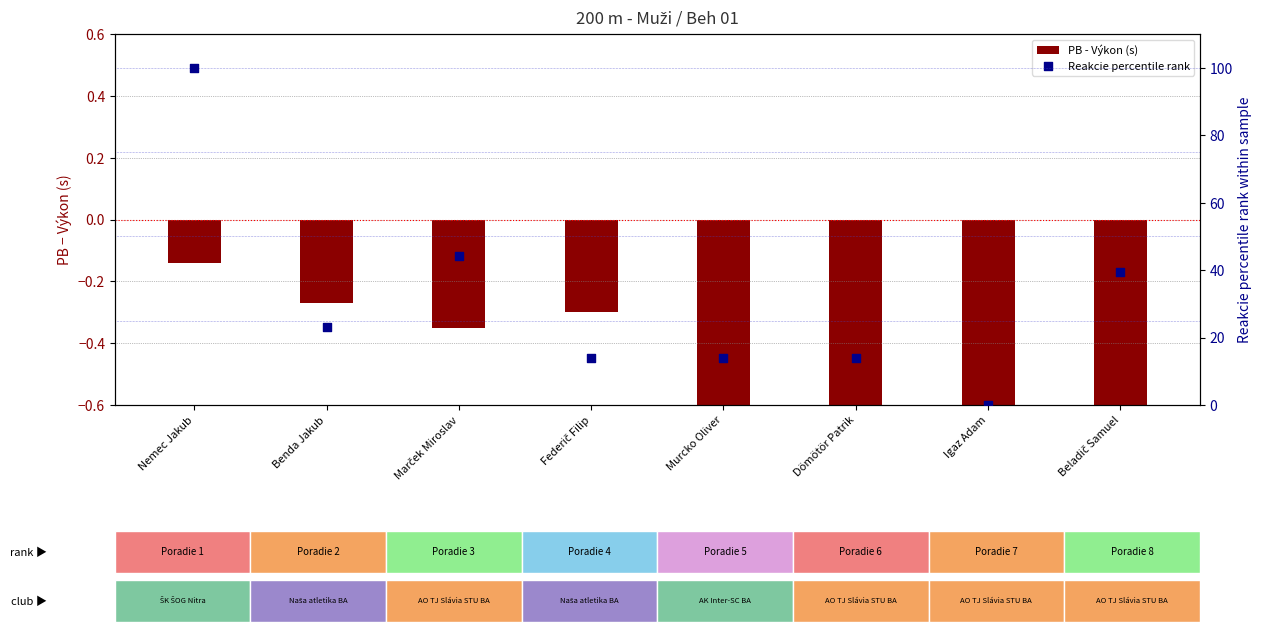

Which series reaches the maximum Y coordinate?

Reakcie percentile rank